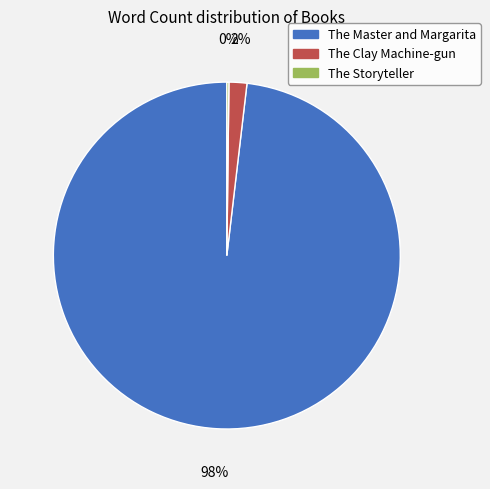

To the nearest percent, what is the average slice percentage?

33%